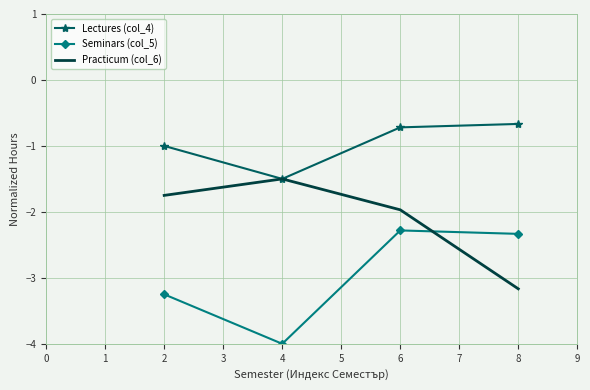

What is the highest value of the Practicum (col_6) series?

-1.5